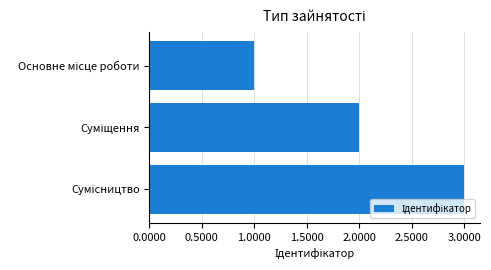

What is the greatest value displayed?

3